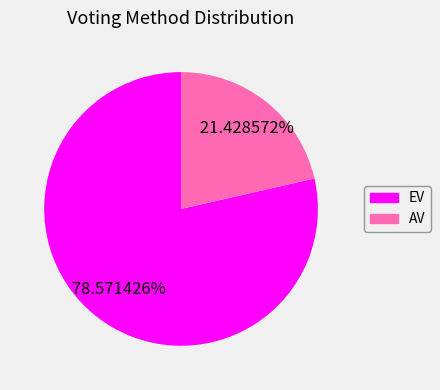

Is there any slice that represents more than half of the pie?

Yes